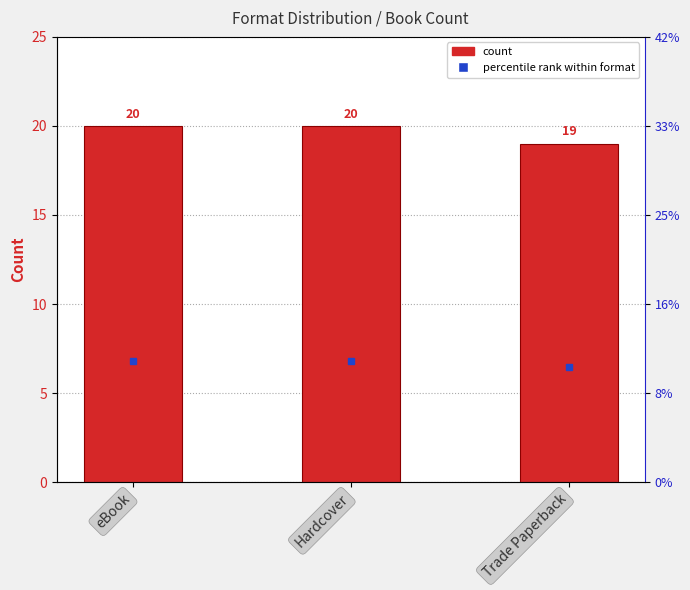

Between eBook and Hardcover, which is larger?

eBook